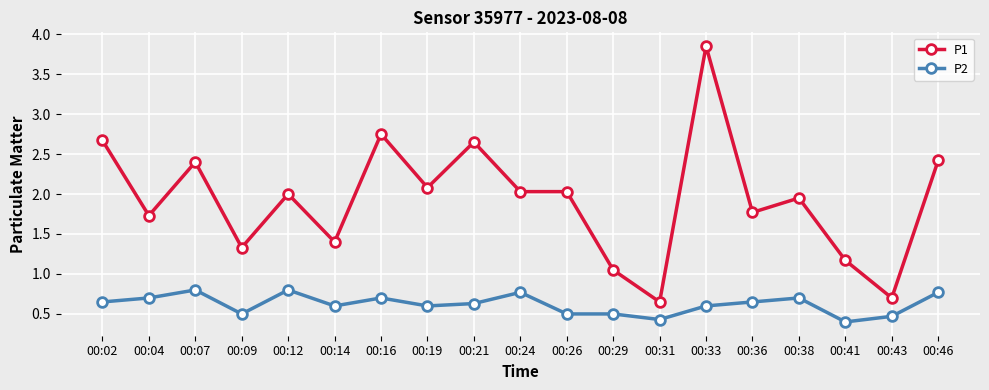

True or false: P1 has more than 1 points higher than both neighbors.

True